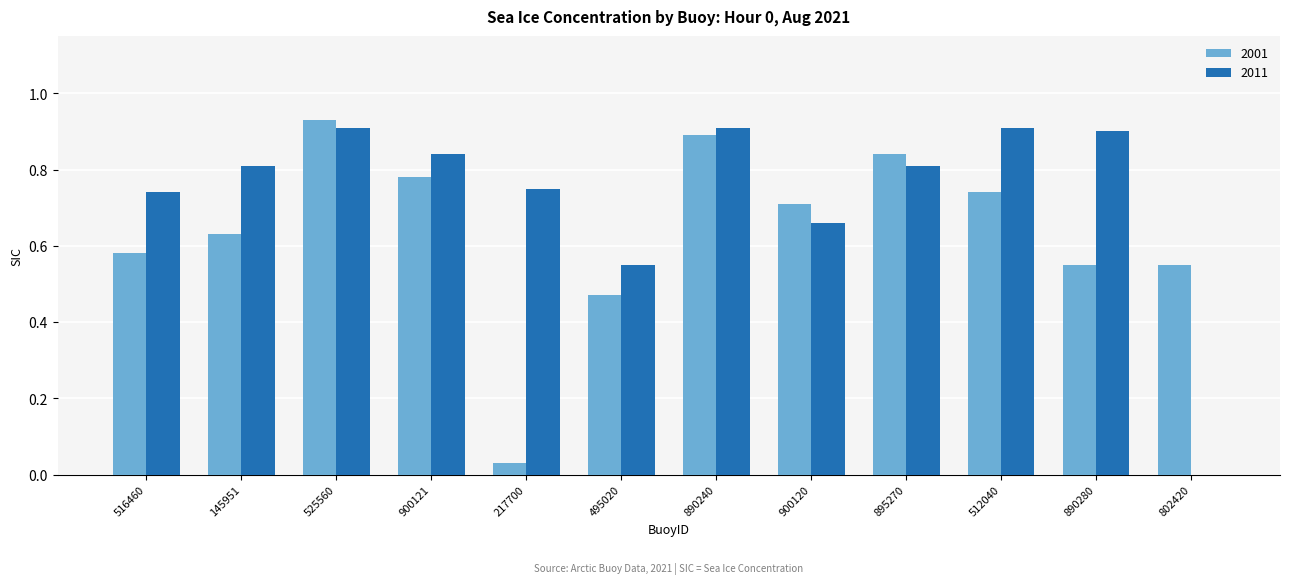

How many groups of bars are there?

12